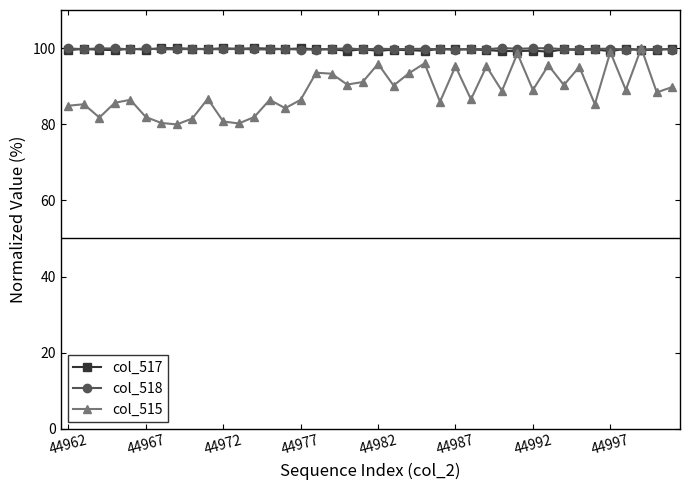

How many lines are shown in the chart?

3